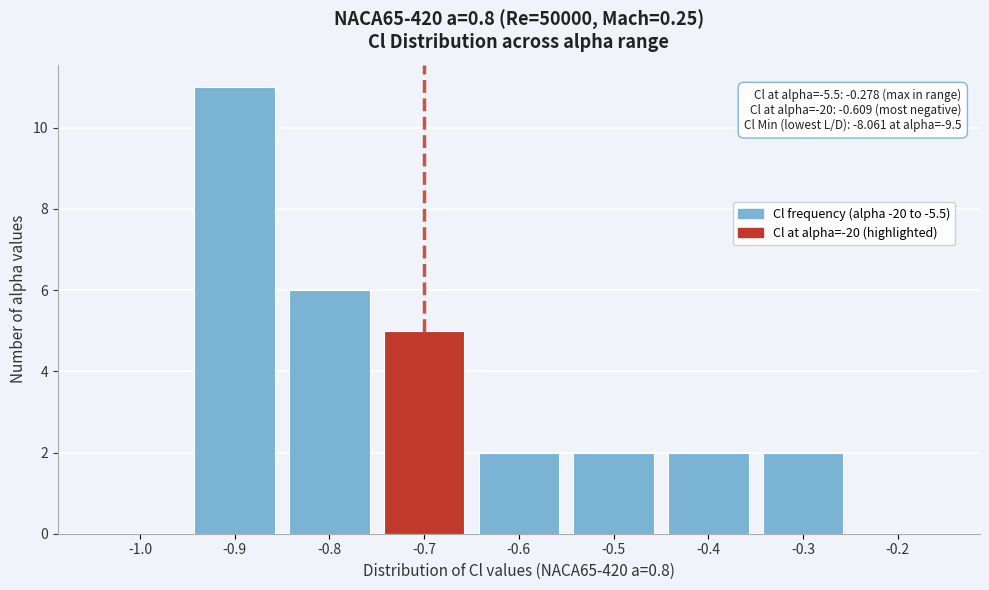

Reading left to right, list all the values displayed in this chart.

-1.0=0	-0.9=11	-0.8=6	-0.7=5	-0.6=2	-0.5=2	-0.4=2	-0.3=2	-0.2=0